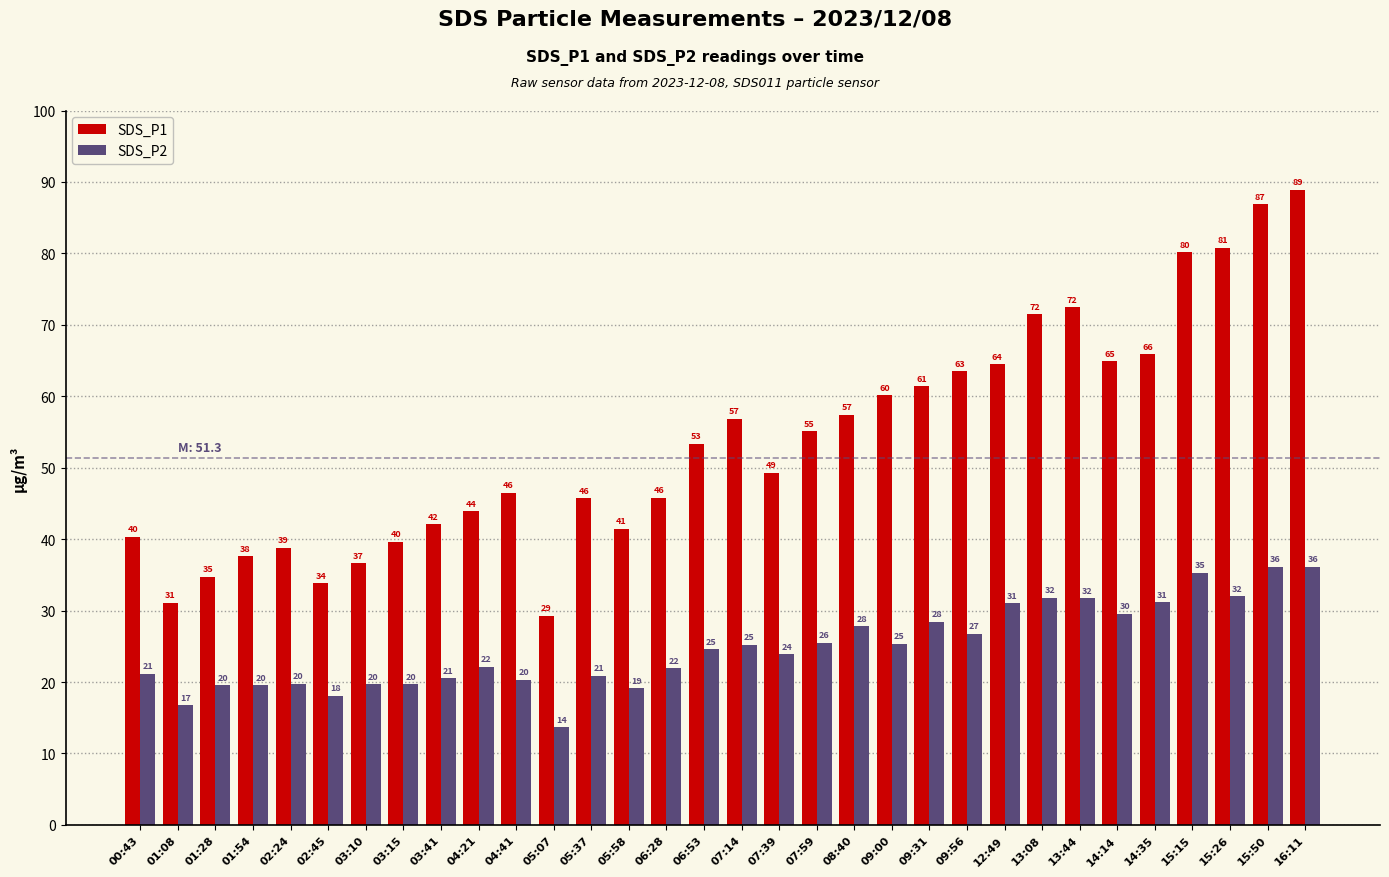

Are the bars grouped side by side (vs. stacked)?

Yes